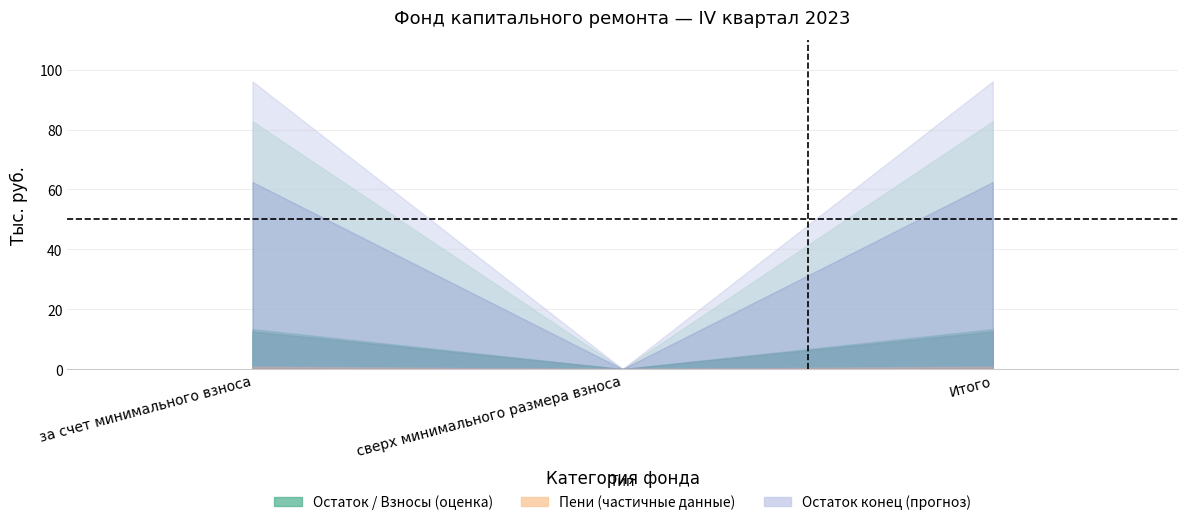

Which series has the largest total across all categories?

Остаток конец